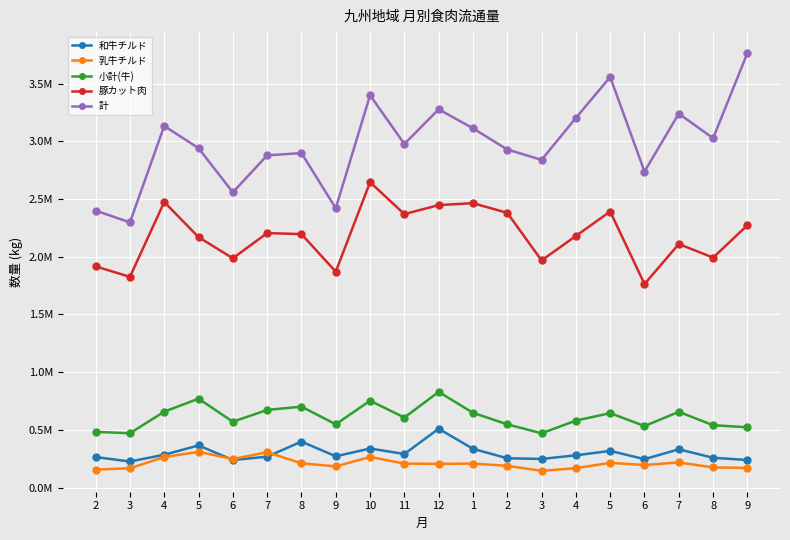

True or false: 小計(牛) and 和牛チルド cross at least once.

False